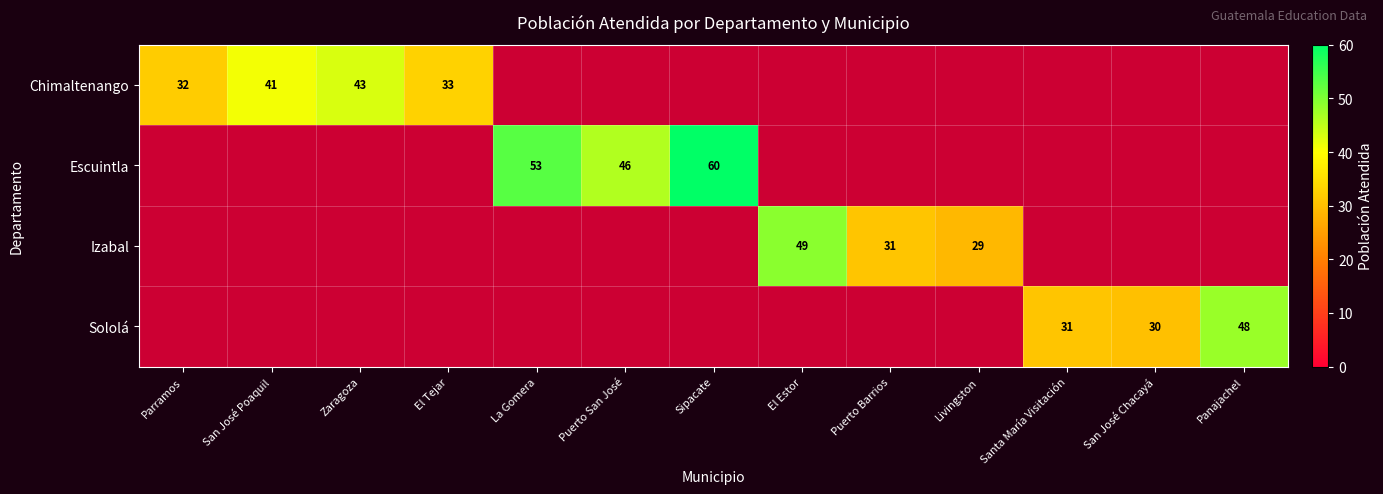

Is it true that Izabal equals 31 at Puerto Barrios?

True